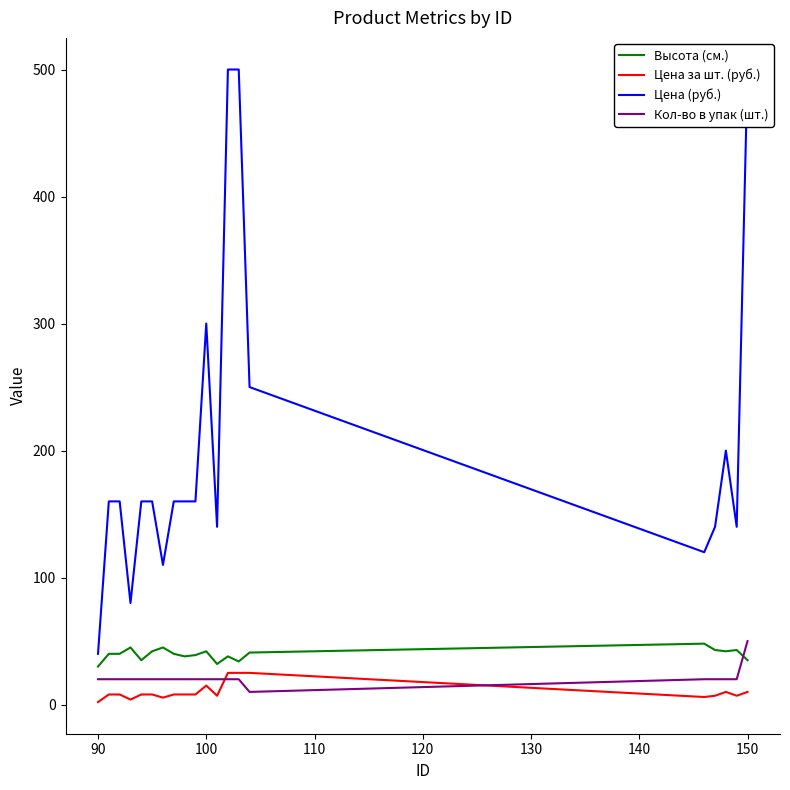

True or false: Высота (см.) and Цена (руб.) intersect in this chart.

False